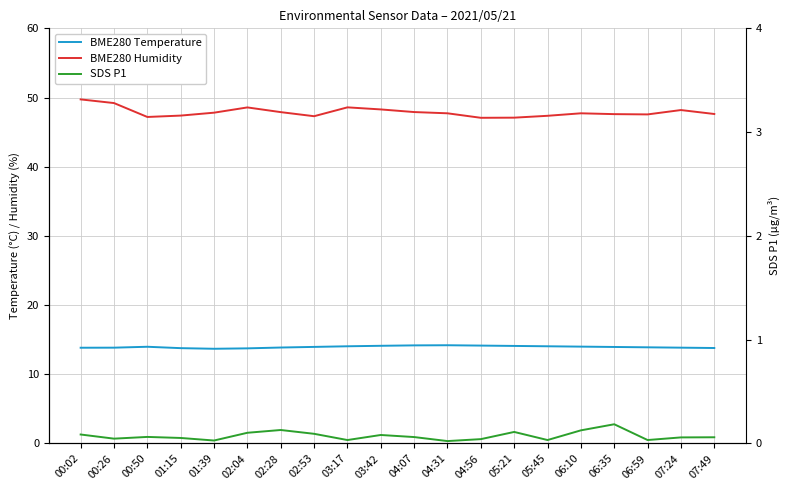

True or false: BME280 Humidity and BME280 Temperature cross at least once.

False